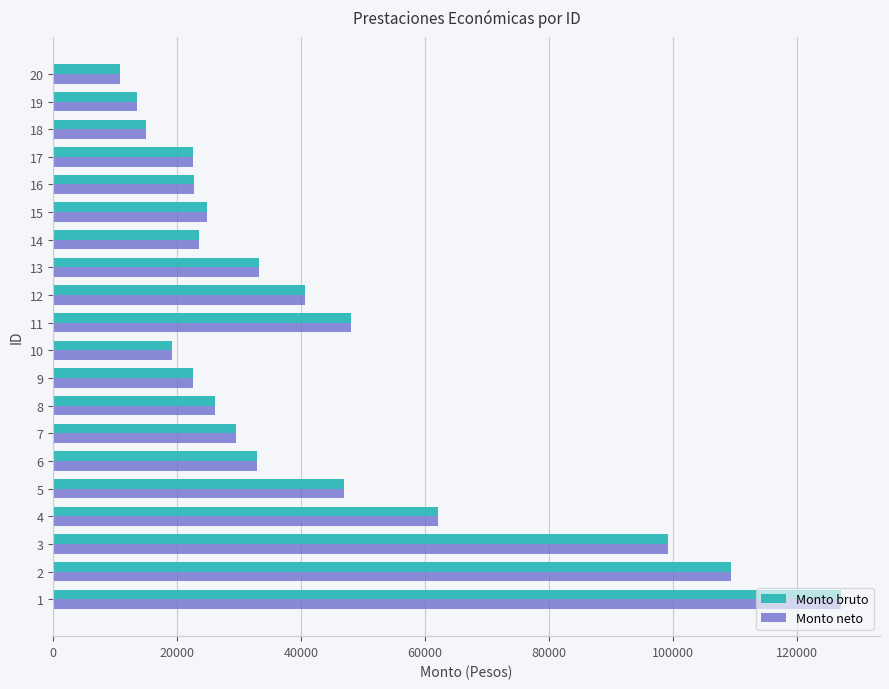

What is the approximate value of Monto neto at 18?

14896.0